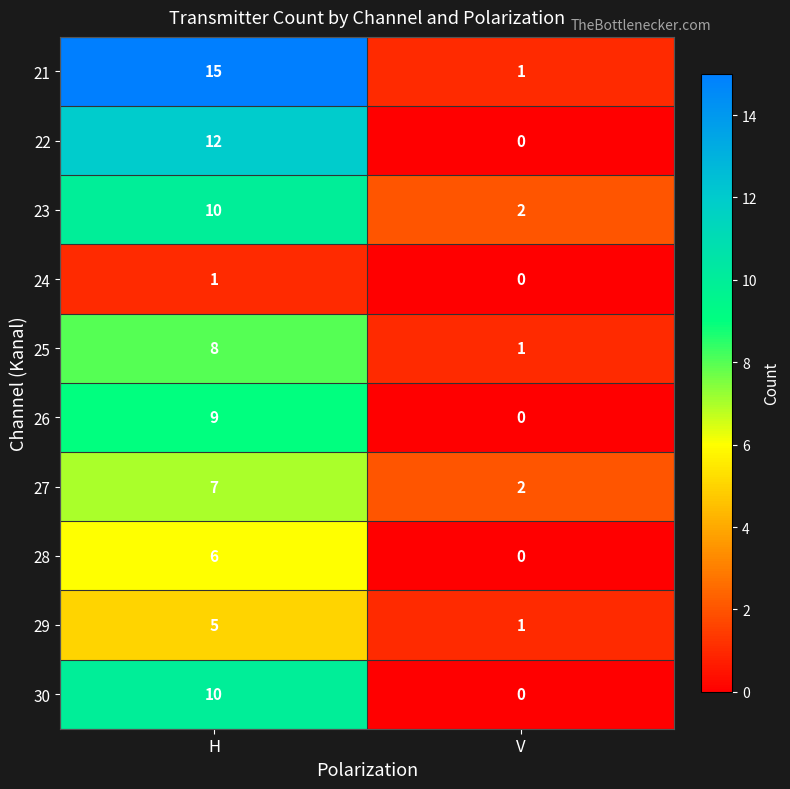

What is the total value across all series at V?

7